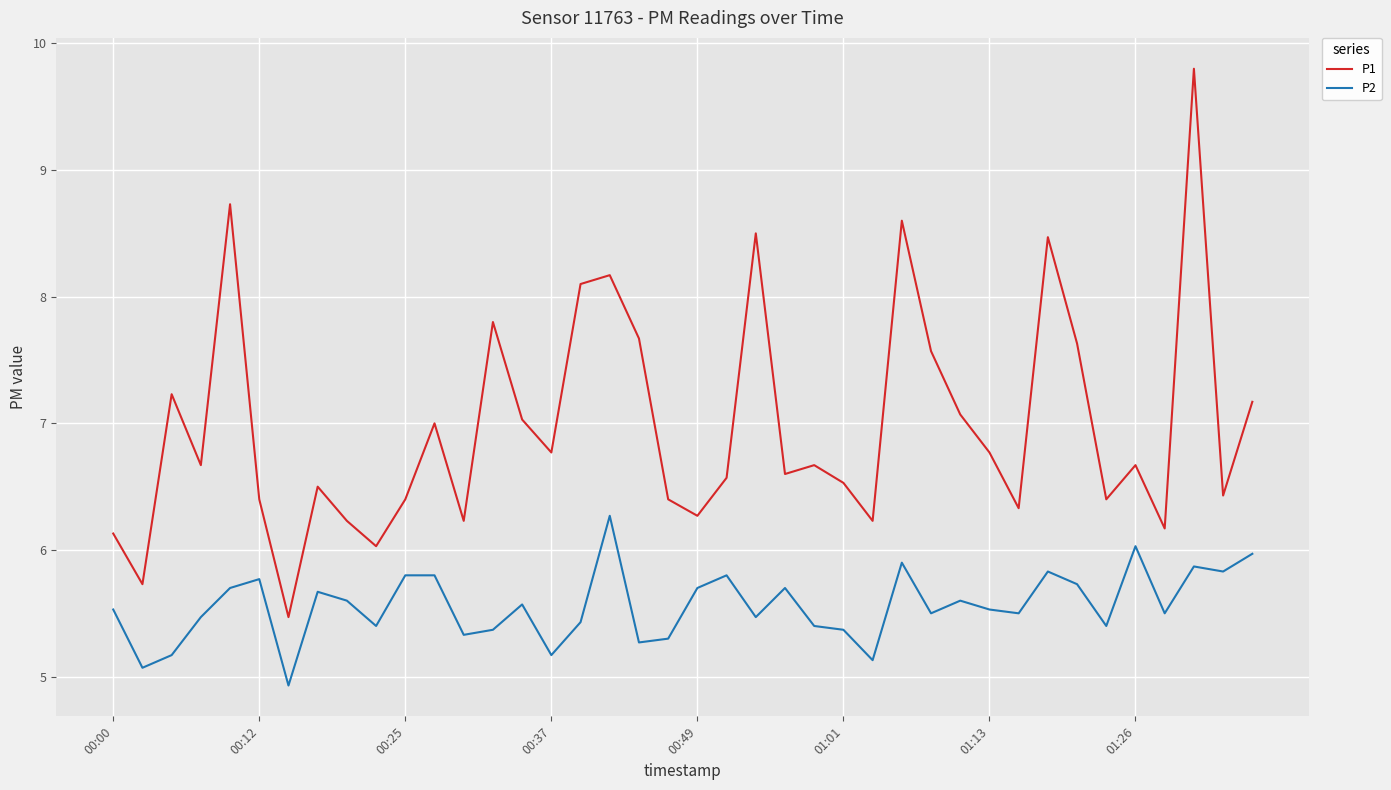

True or false: P1 has more than 0 interior local peaks.

True